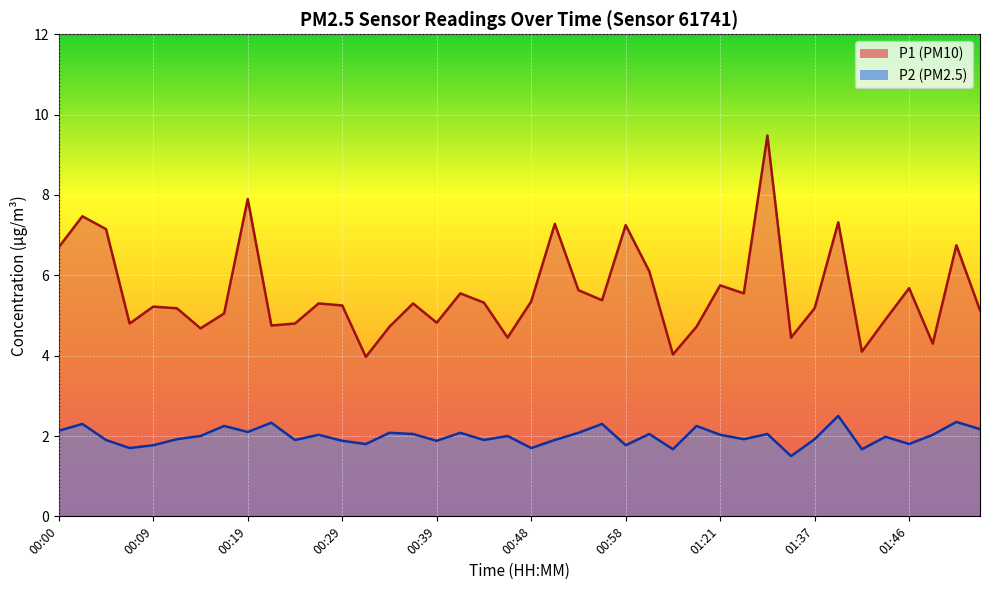

What is the value of the P1 point at the 17th from the left?

4.8